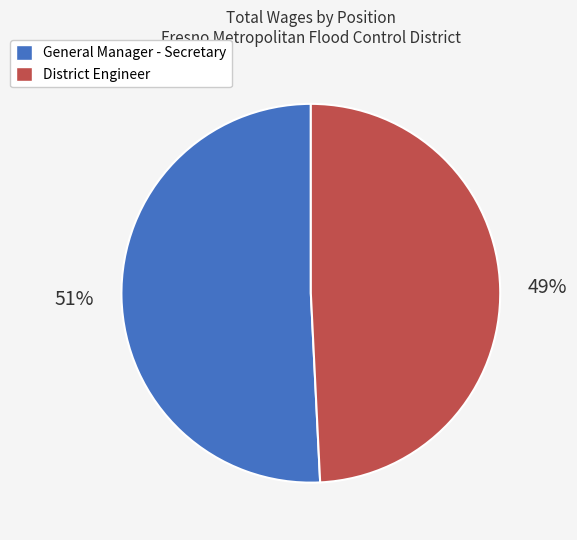

Which slice is the largest?

General Manager - Secretary